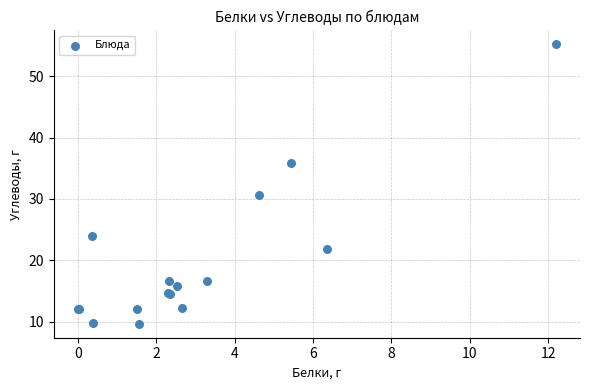

What Y value in the scatter plot is closest to 32?

30.7